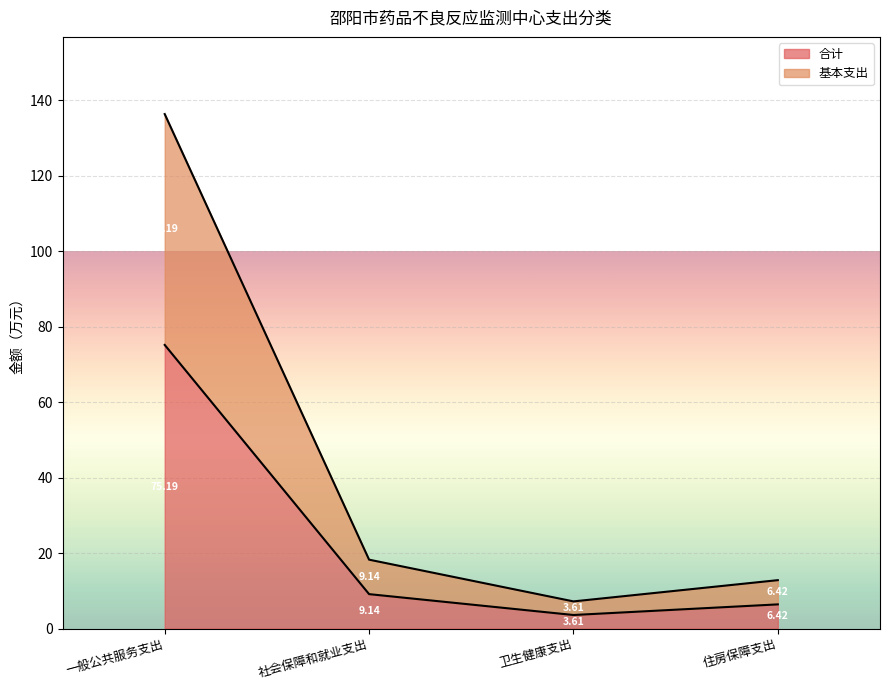

Rank the categories by 基本支出 value from lowest to highest.

卫生健康支出, 住房保障支出, 社会保障和就业支出, 一般公共服务支出